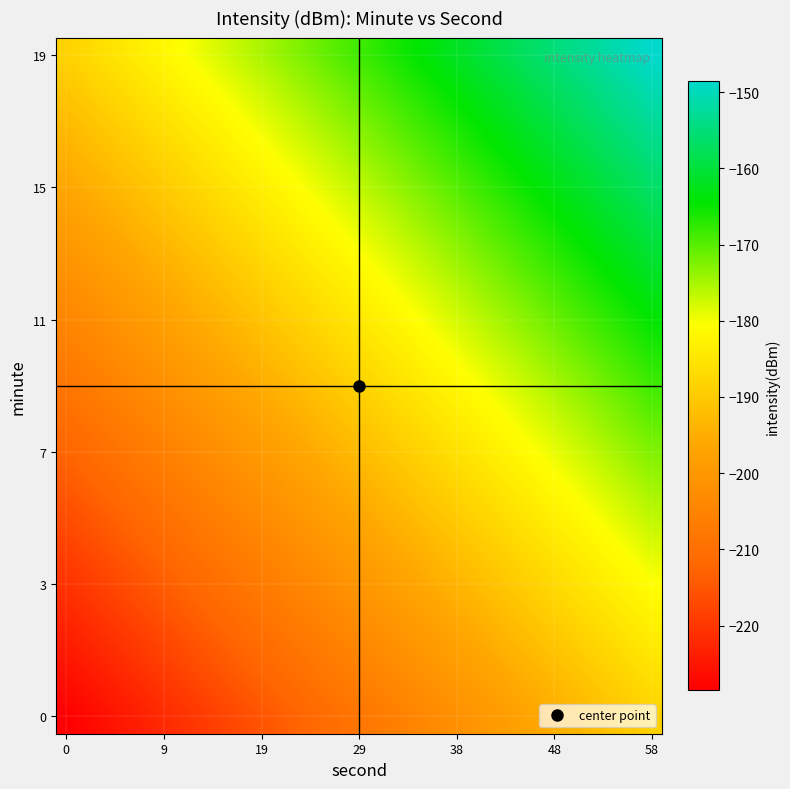

What is the minimum value shown in the chart?

-228.5